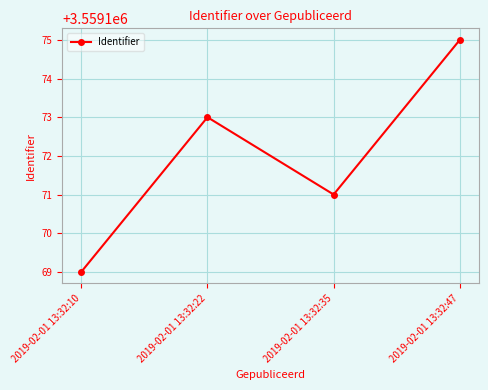

How many data points are less than 3559173?

2